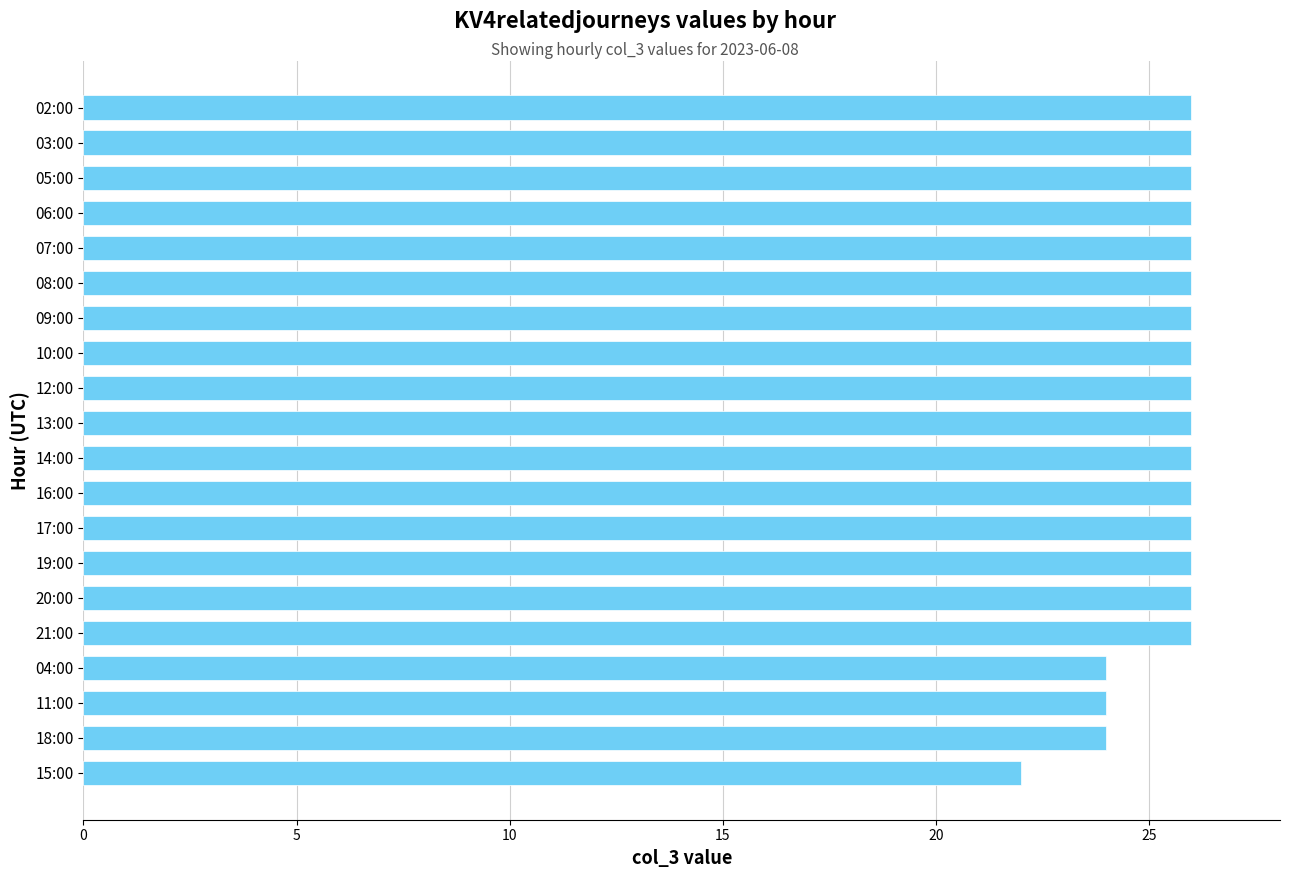

What is the ratio of the value at 05:00 to the value at 19:00?

1.0